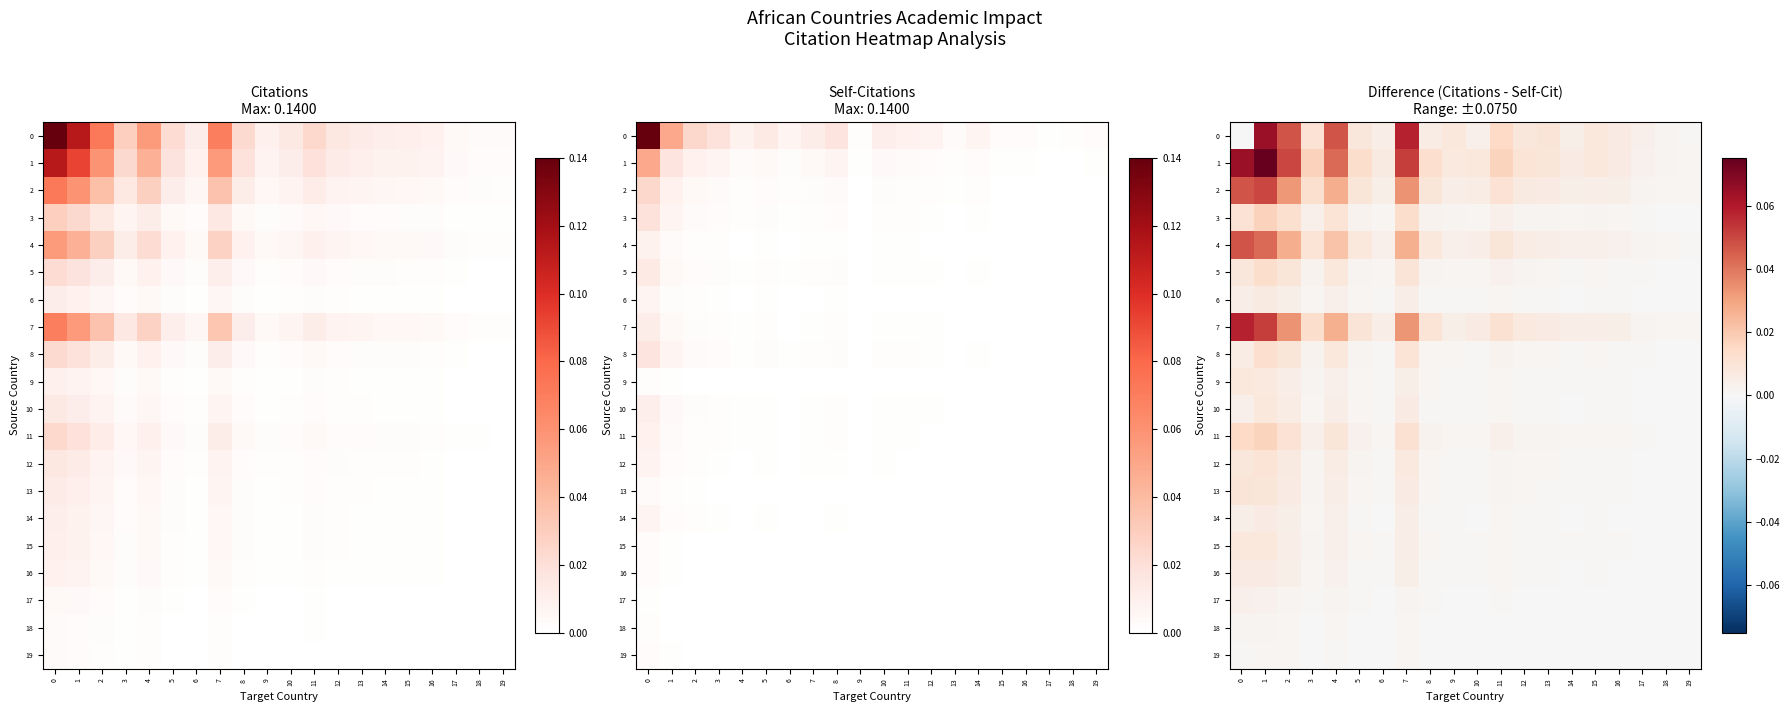

What is the greatest value displayed?

0.1